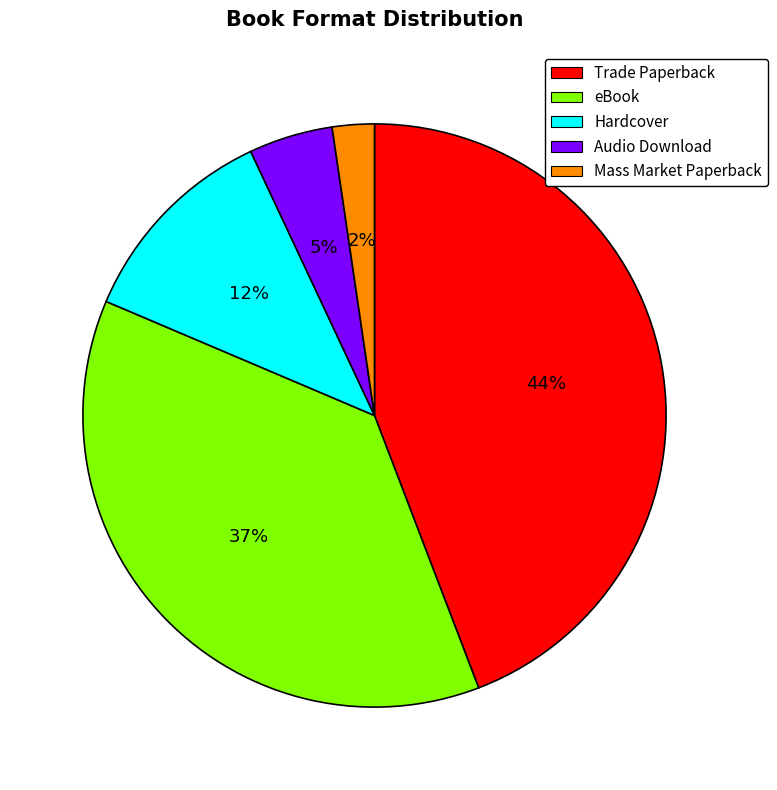

Do Audio Download and eBook together represent more than half of the pie?

No